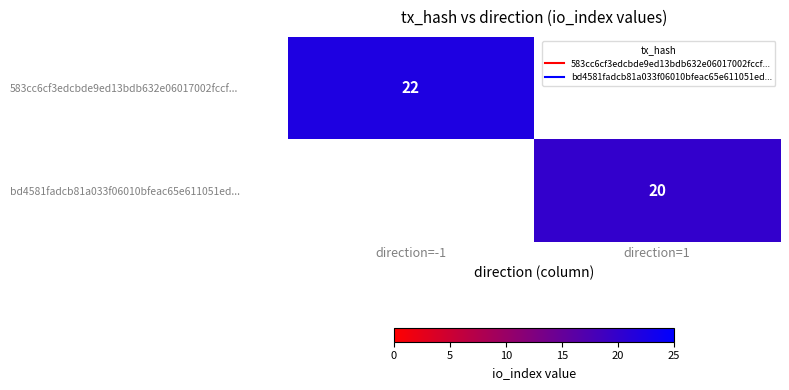

Which category has the lowest value in the 583cc6cf3edcbde9ed13bdb632e06017002fccf... series?

direction=-1